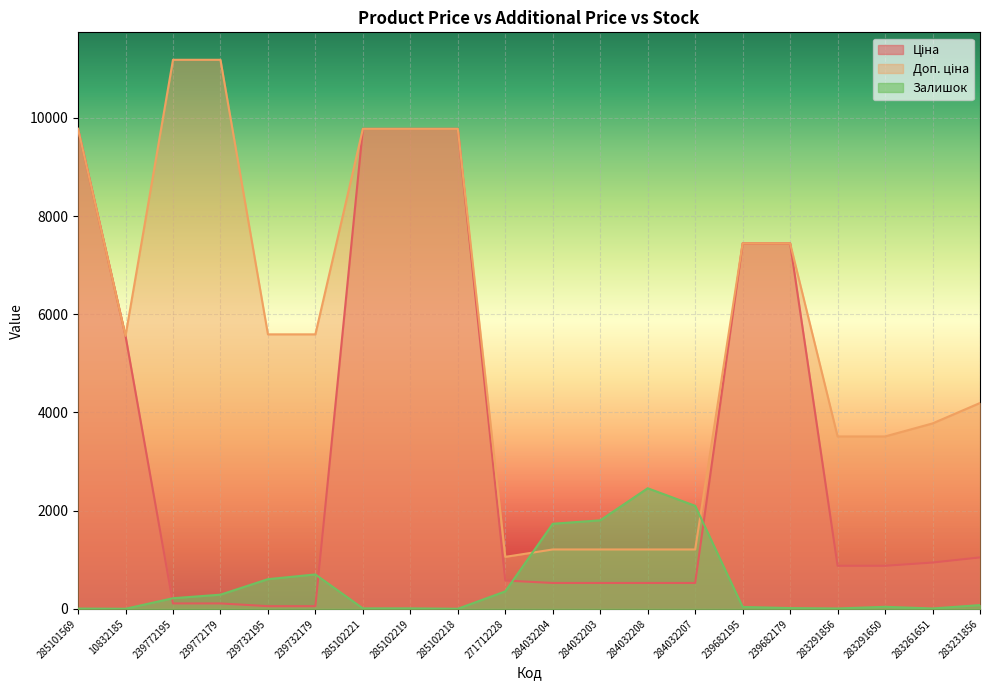

At which label does Доп. ціна first exceed 5591?

285101569